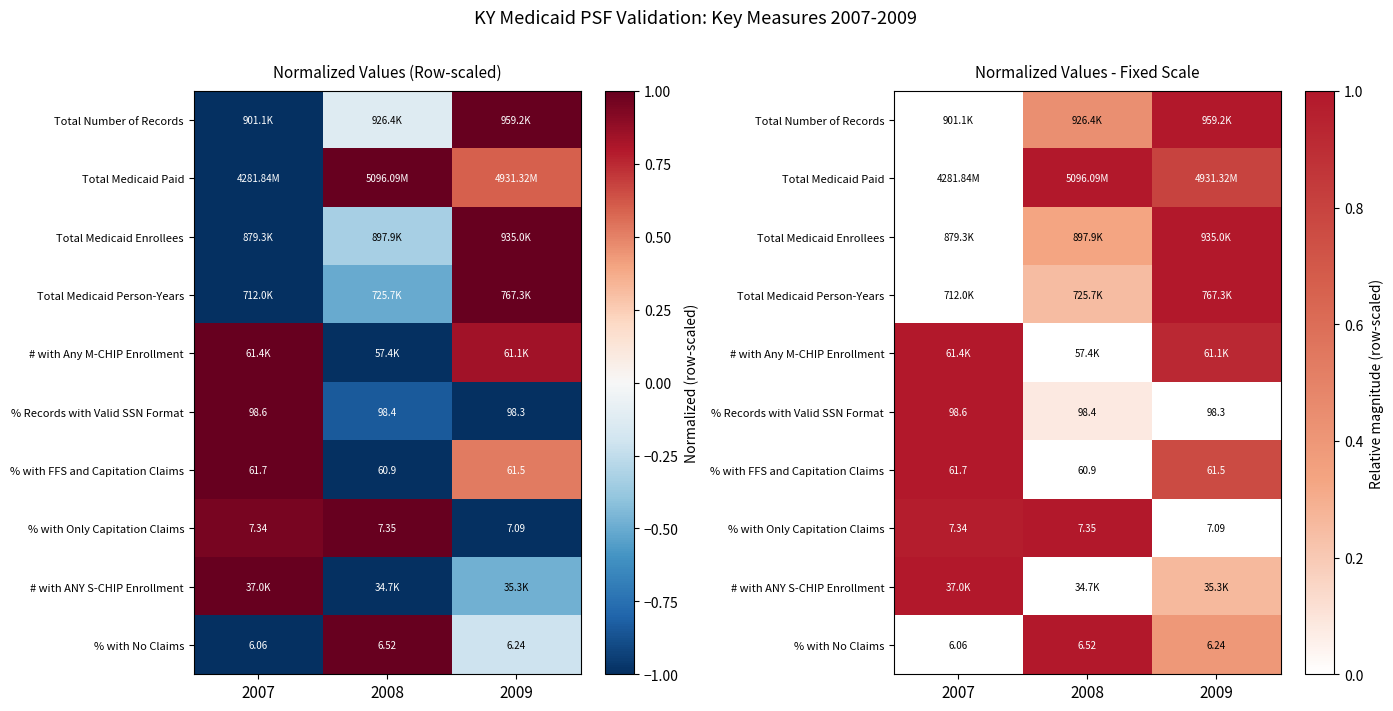

Between 2008 and 2009, which is larger?

2009